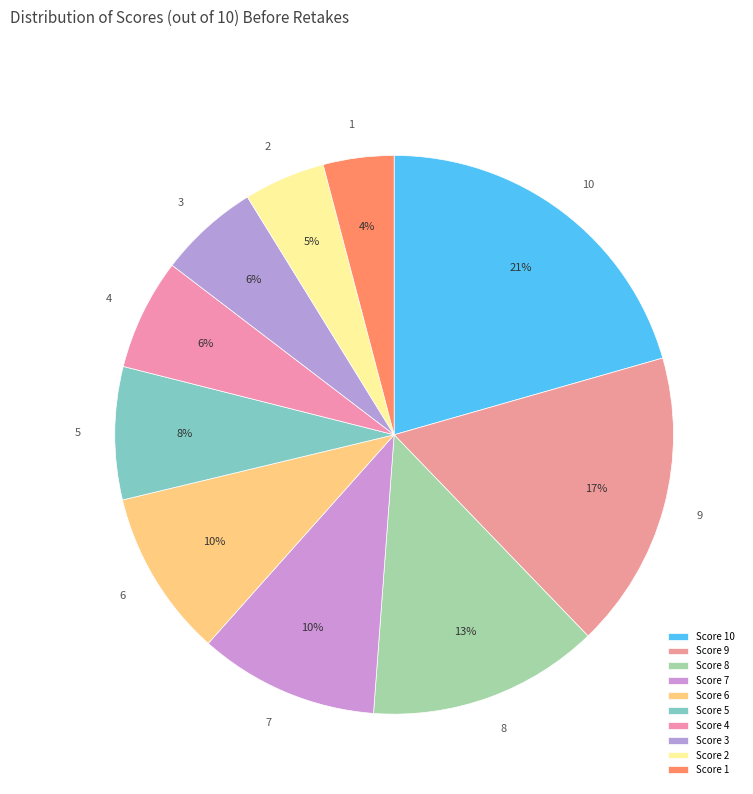

Which category has the smallest portion of the pie?

1